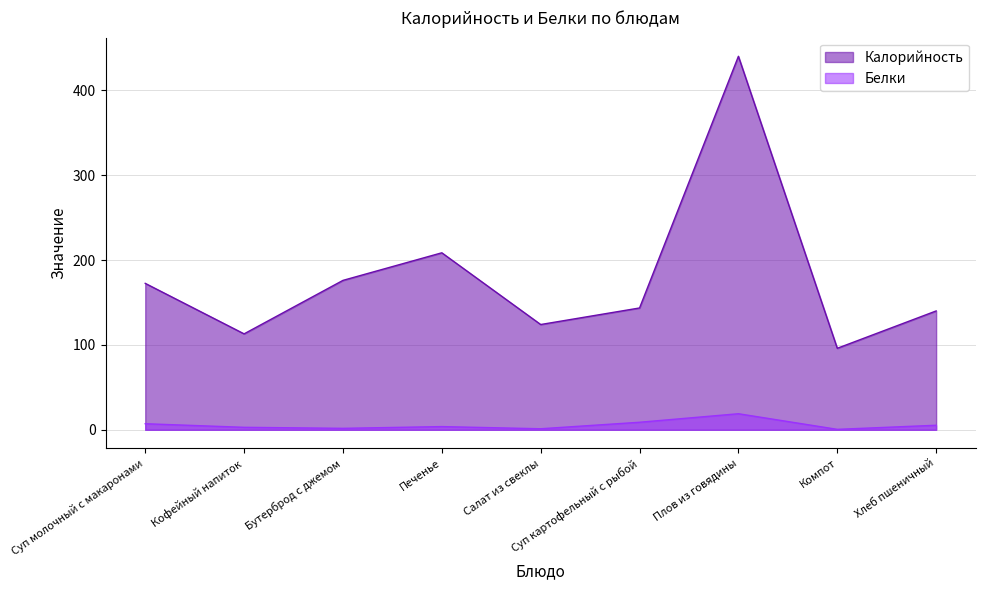

Does the chart have visible grid lines?

Yes